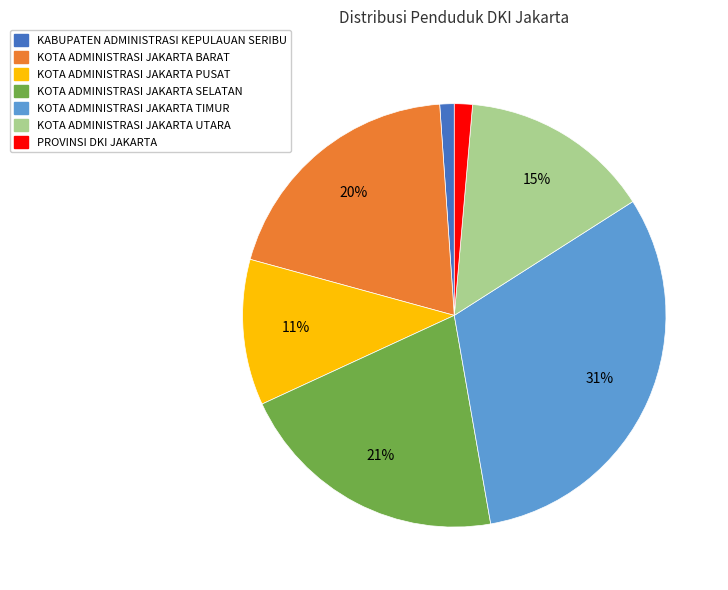

Is it true that PROVINSI DKI JAKARTA is 11% of the pie?

False